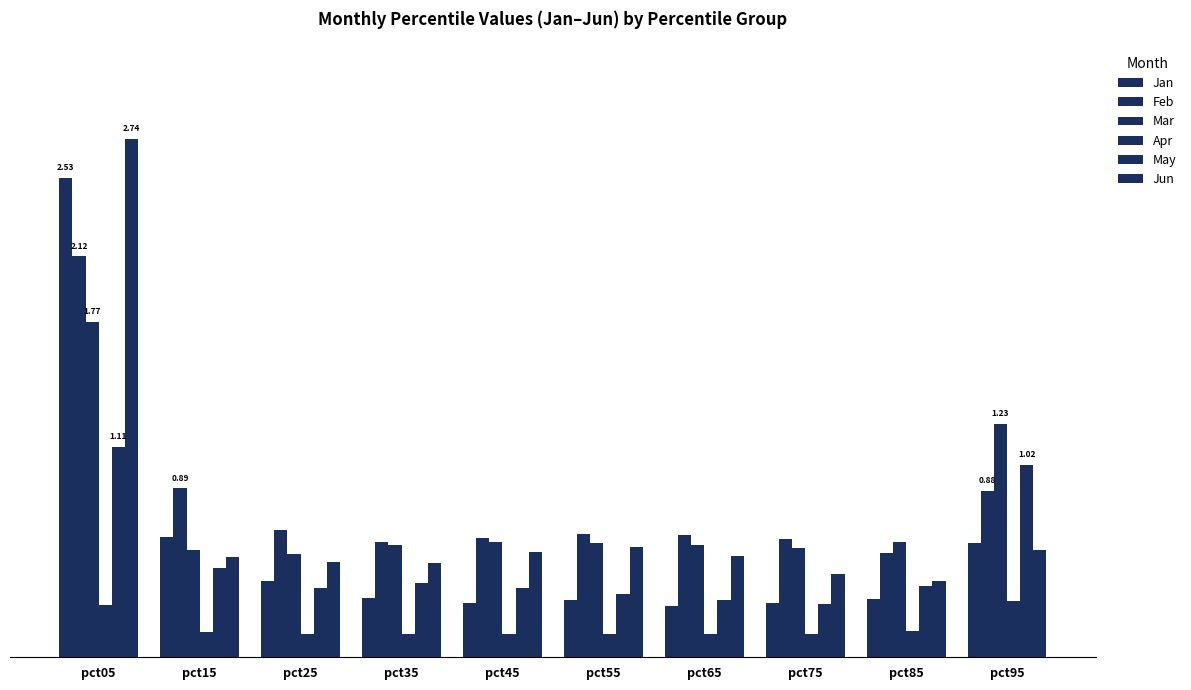

At how many categories does at least one series exceed 0?

10